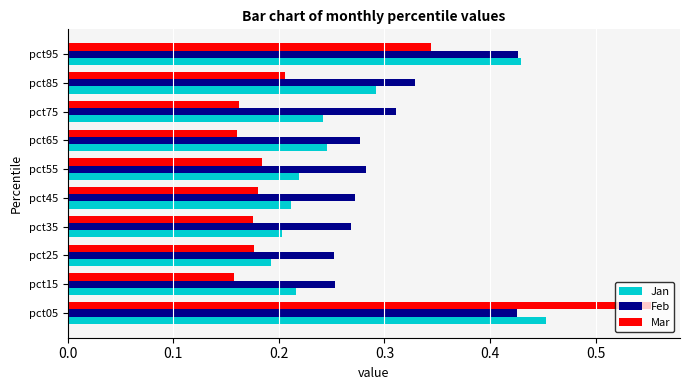

Which series changed the most between pct65 and pct85?

Feb